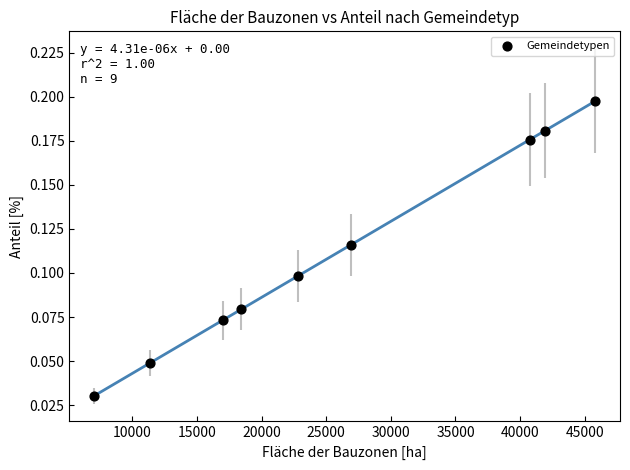

What is the range of X values (max minus min)?

38736.1